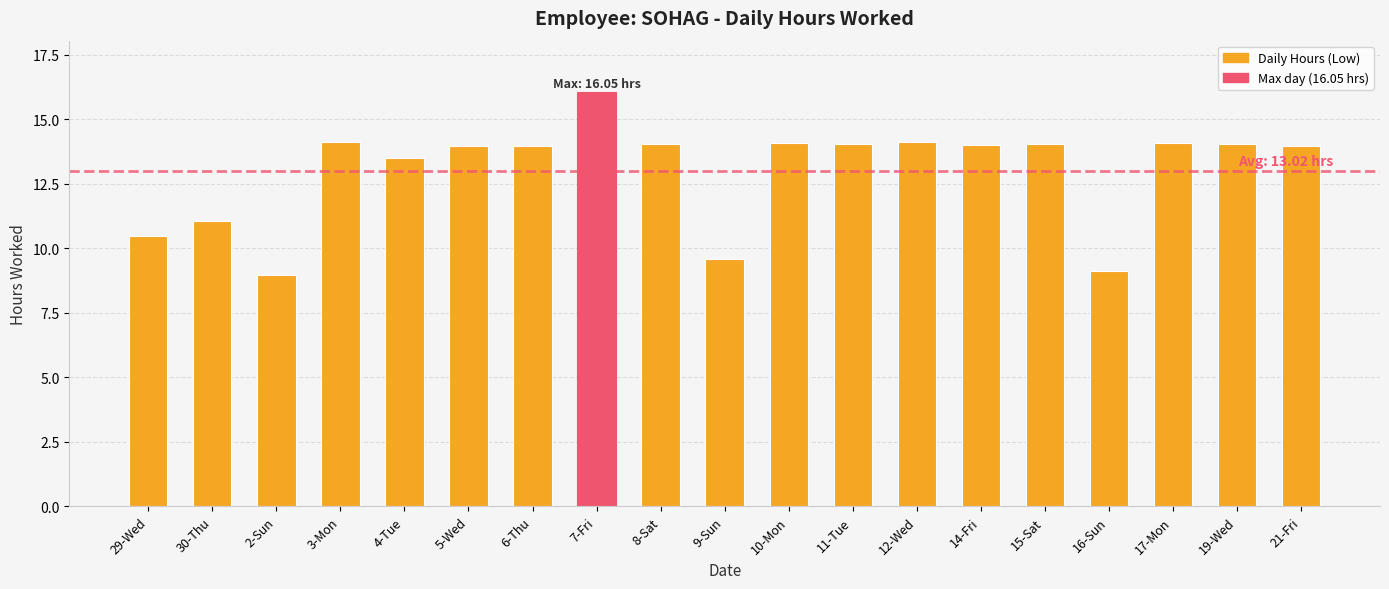

What value does the data have at 7-Fri?

16.1